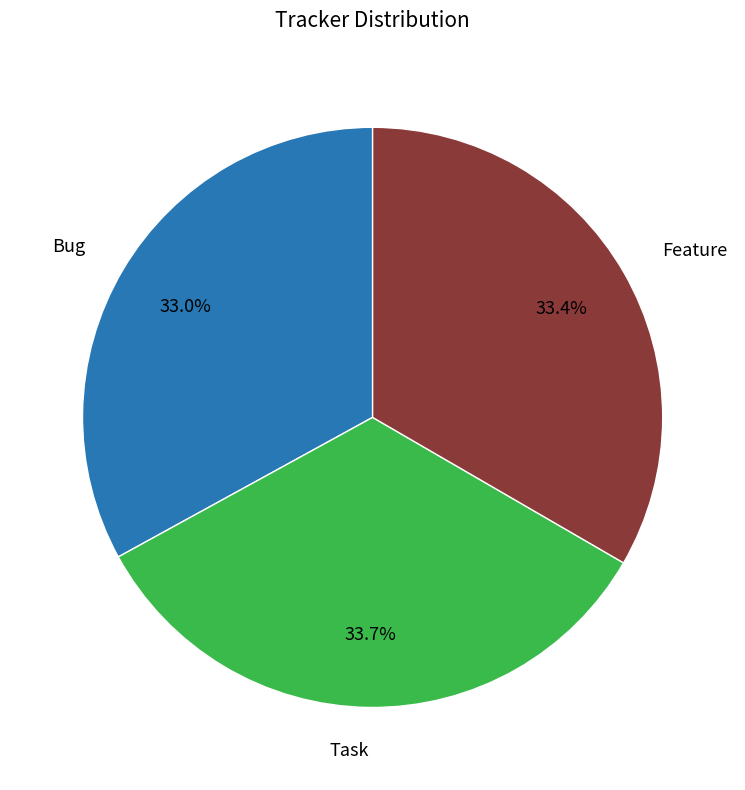

To the nearest percent, what is the difference between the largest and smallest slice percentages?

1%